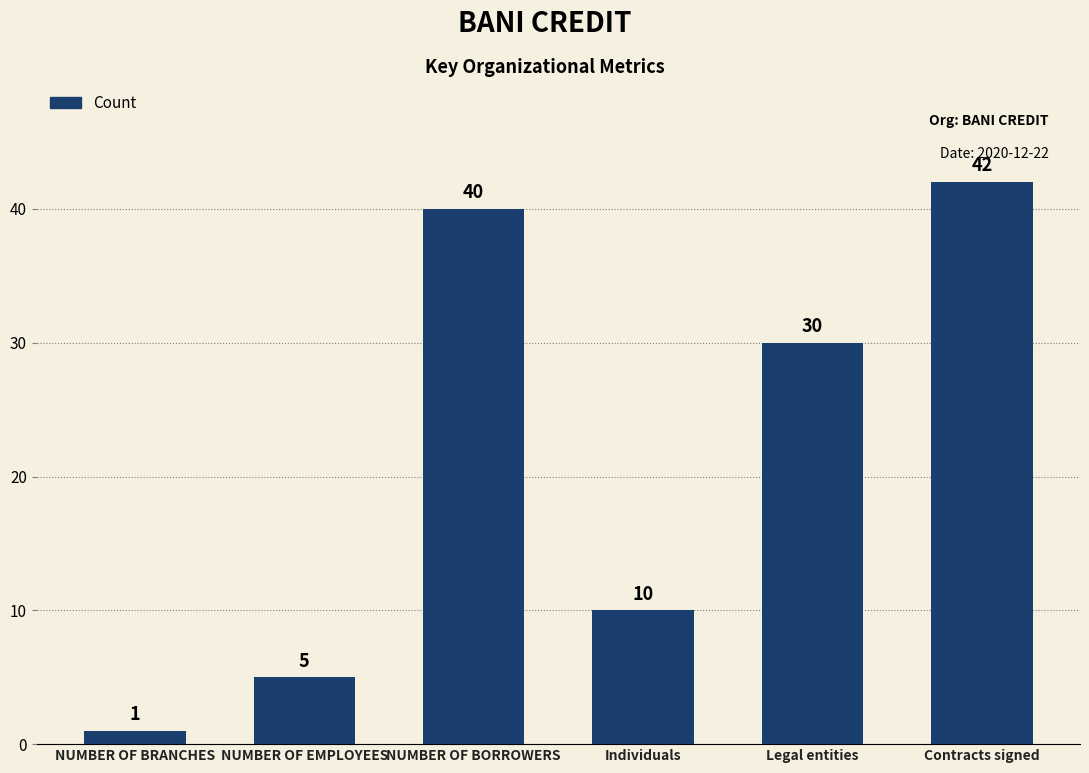

Which label corresponds to the smallest value in the chart?

NUMBER OF BRANCHES